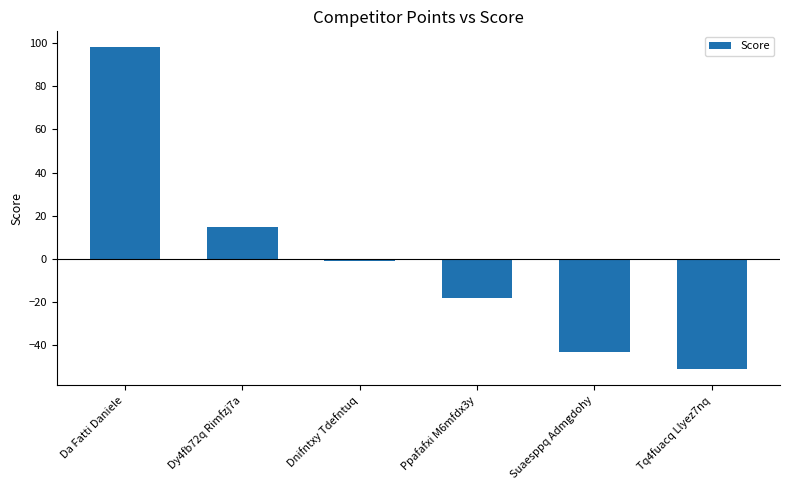

Rank the categories by value from lowest to highest.

Tq4fuacq Llyez7nq, Suaesppq Admgdohy, Ppafafxi M6mfdx3y, Dnifntxy Tdefntuq, Dy4fb72q Rimfzj7a, Da Fatti Daniele